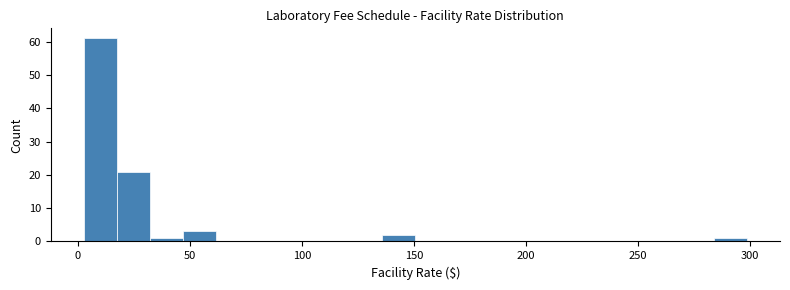

Around what value on the x-axis is the tallest bar? Give the approximate position of its centre, as read against the axis.

10